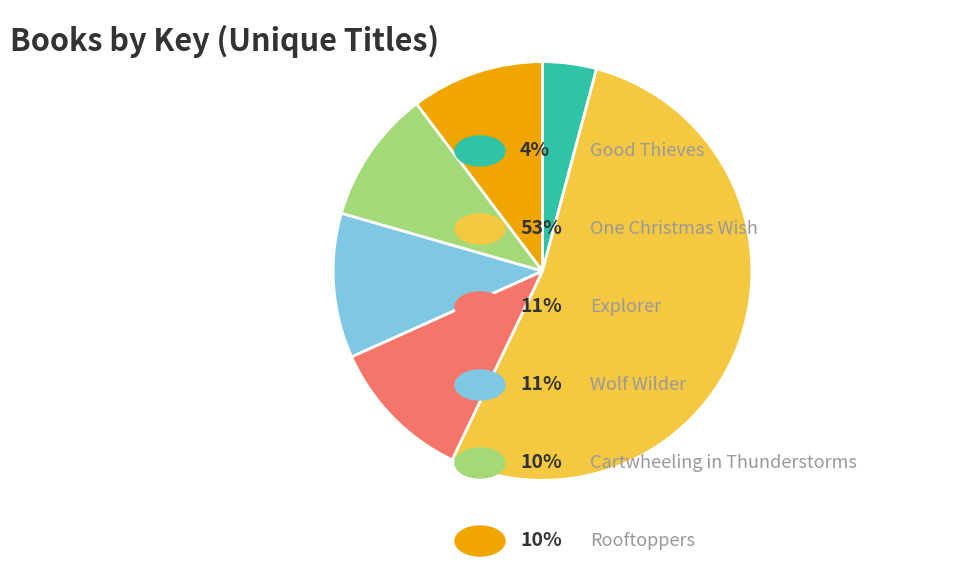

Count the number of slices in the pie.

6